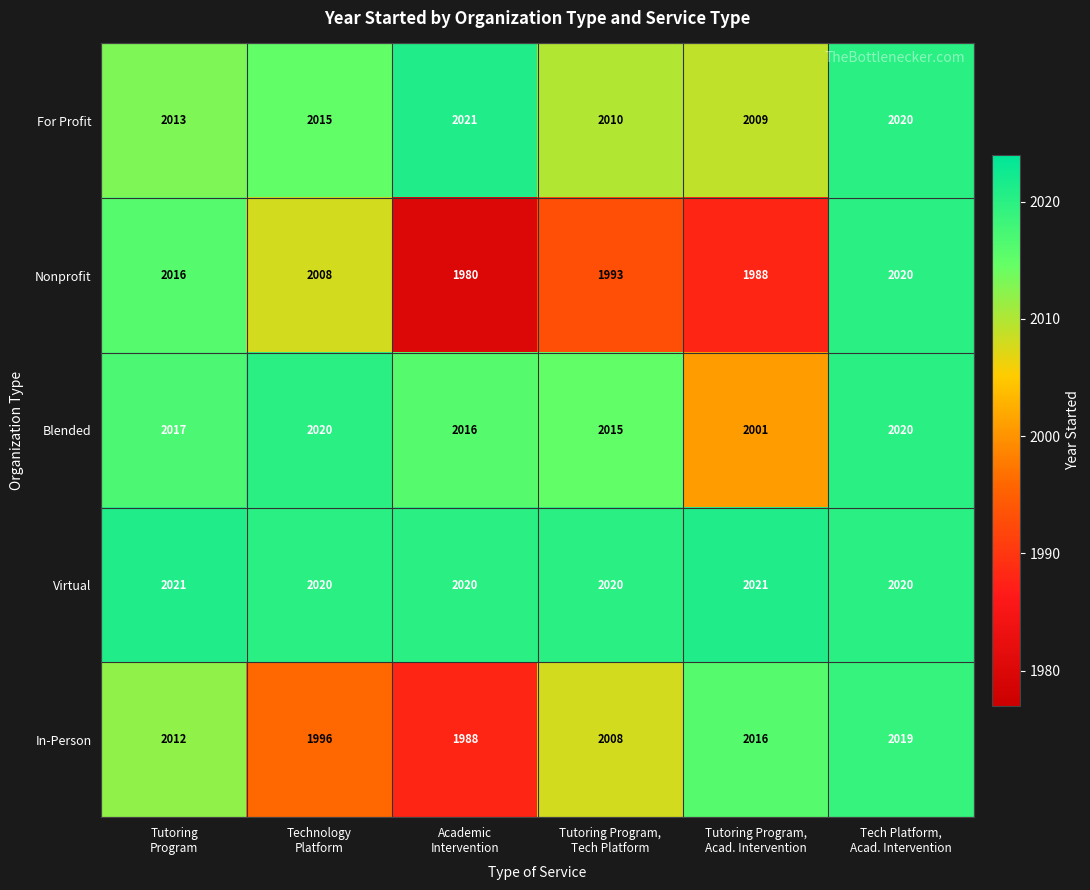

What is the difference between the second highest and minimum values in the Blended series?

19